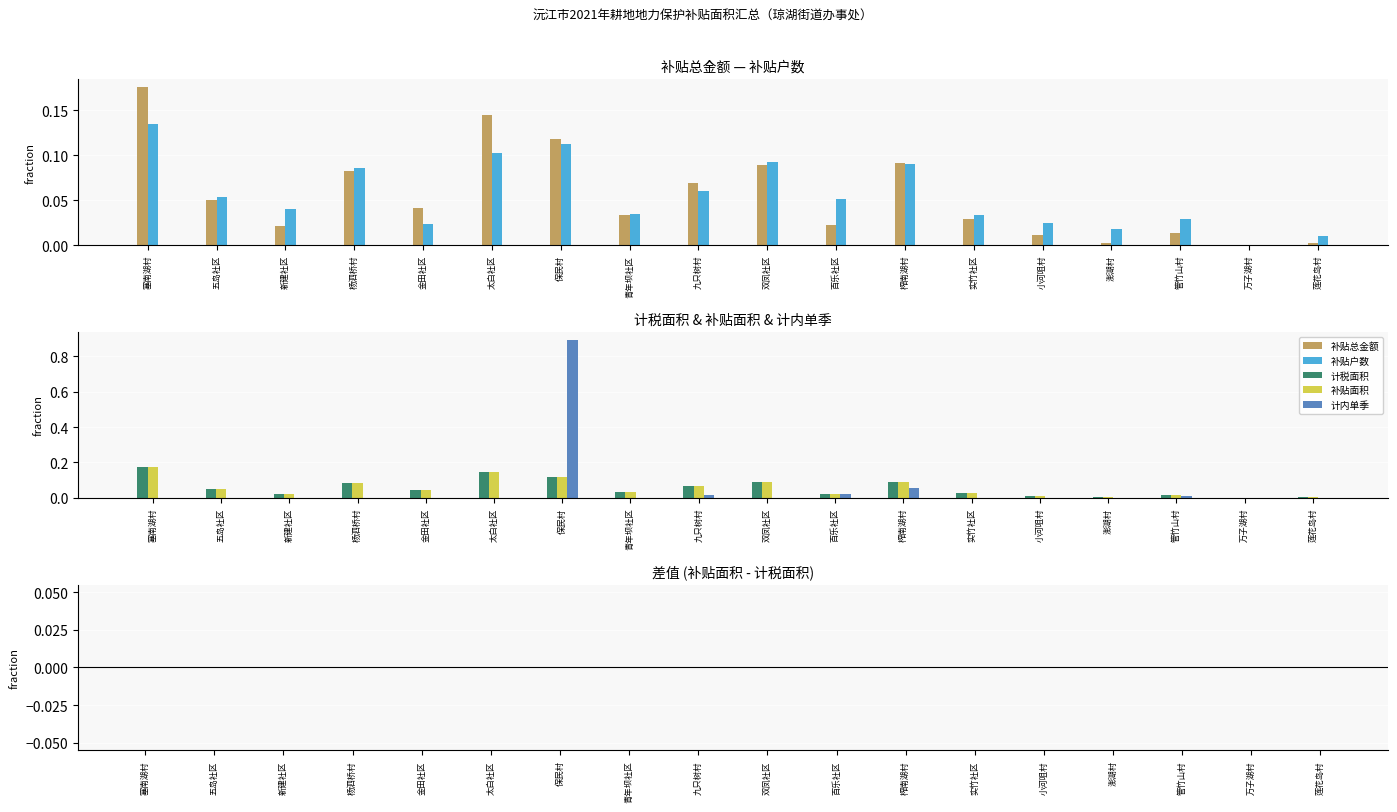

How many groups of bars are there?

18